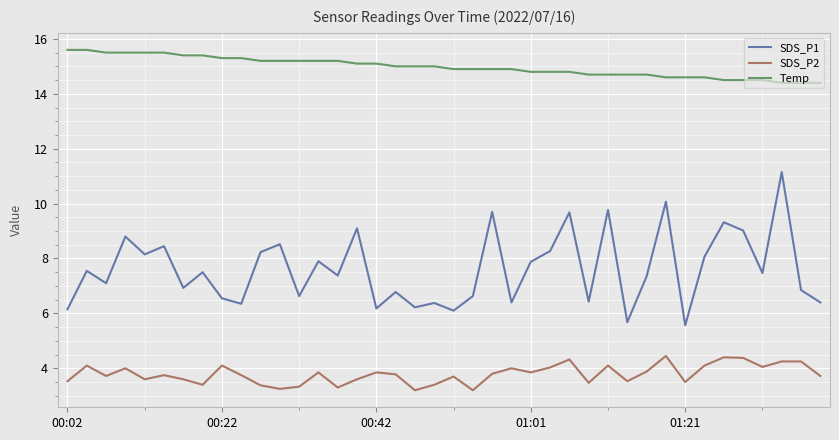

What is the highest value of the Temp series?

15.6